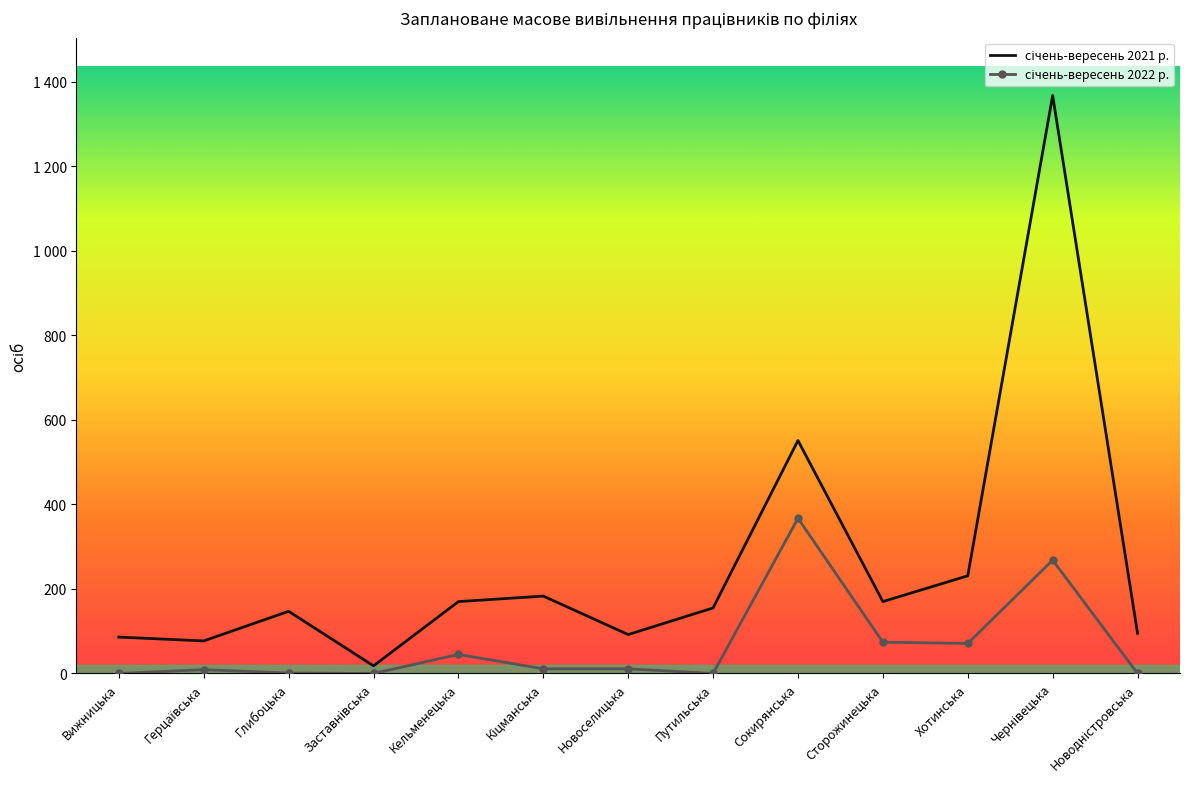

Where does the січень-вересень 2021 р. series first go above 155?

Кельменецька